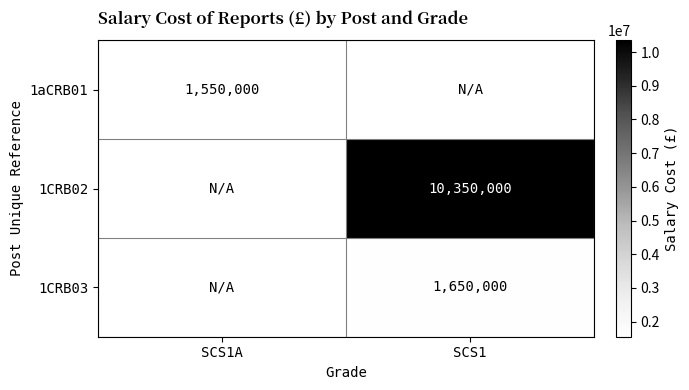

What is the maximum value shown in the chart?

10350000.0